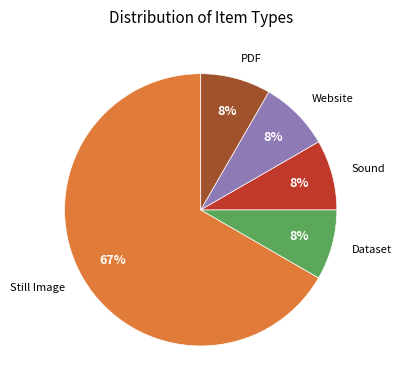

Between Still Image and Dataset, which is larger?

Still Image